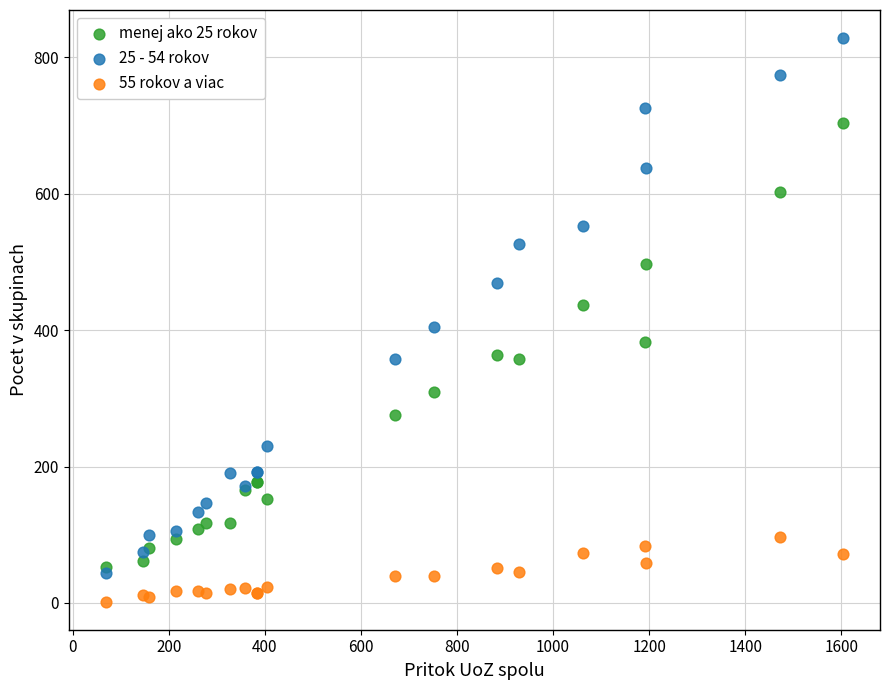

Across all series, what Y value is closest to 415?

404